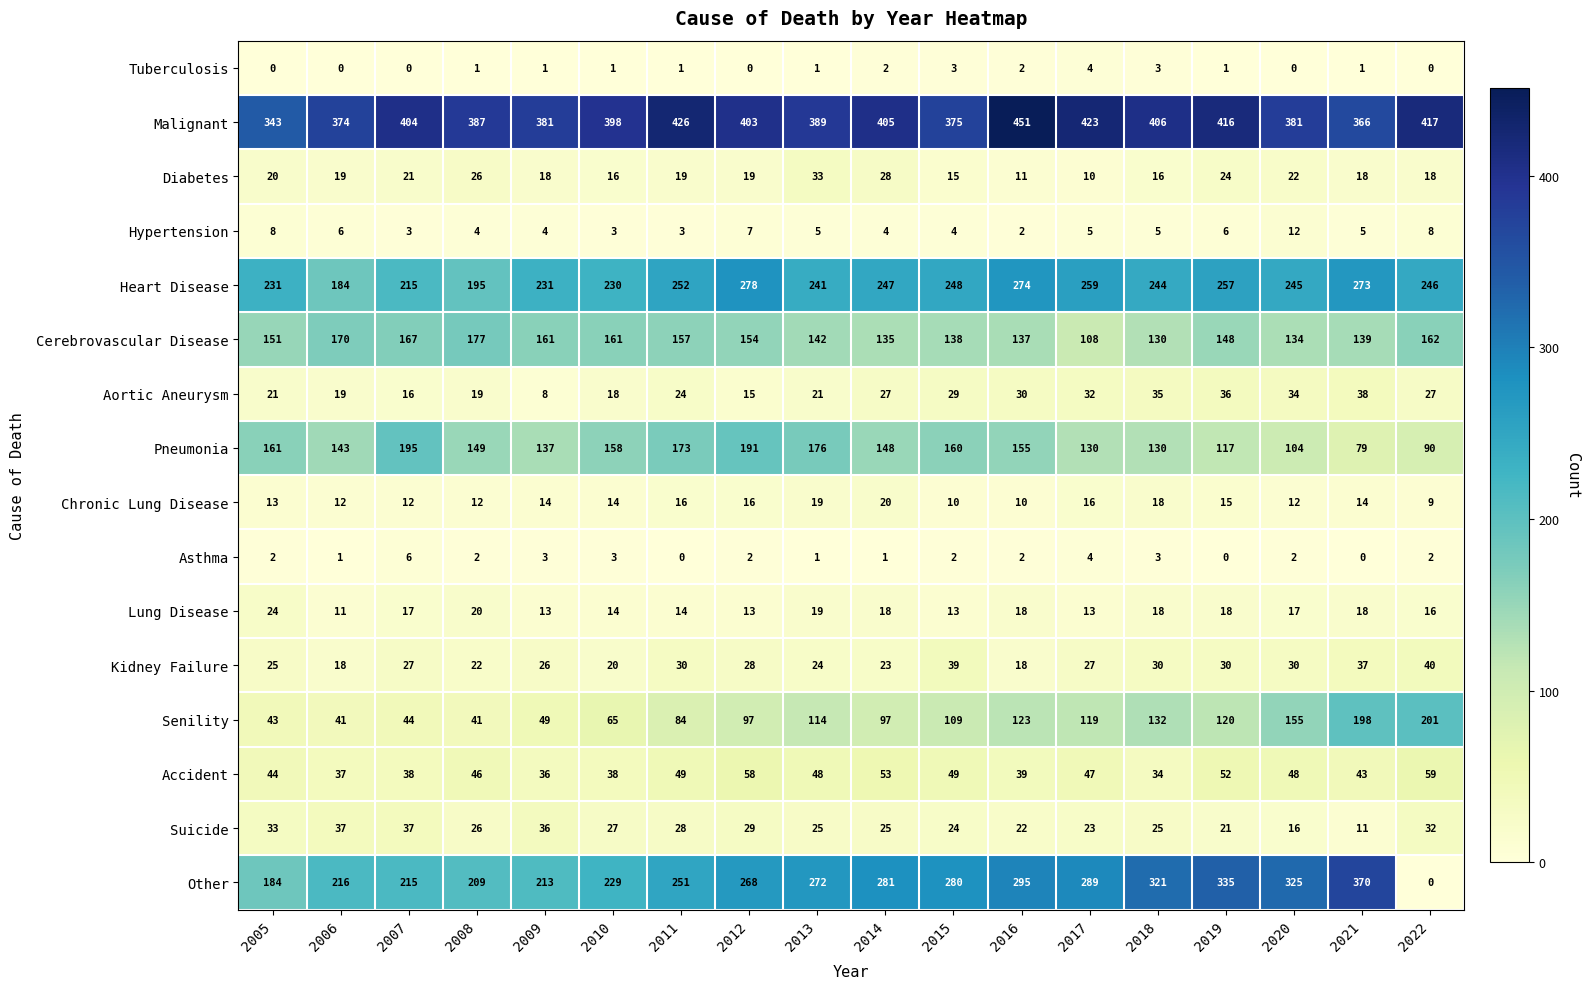

How many series are shown in this chart?

16